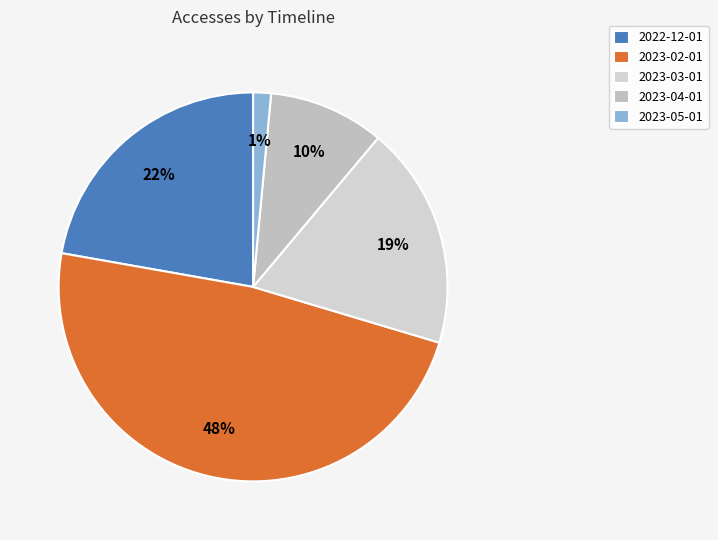

Count the number of slices in the pie.

5